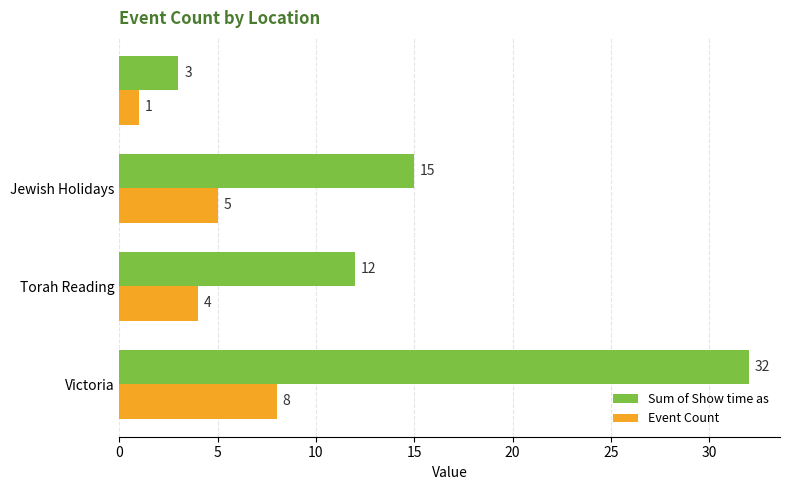

Which series has the largest total across all categories?

Sum of Show time as